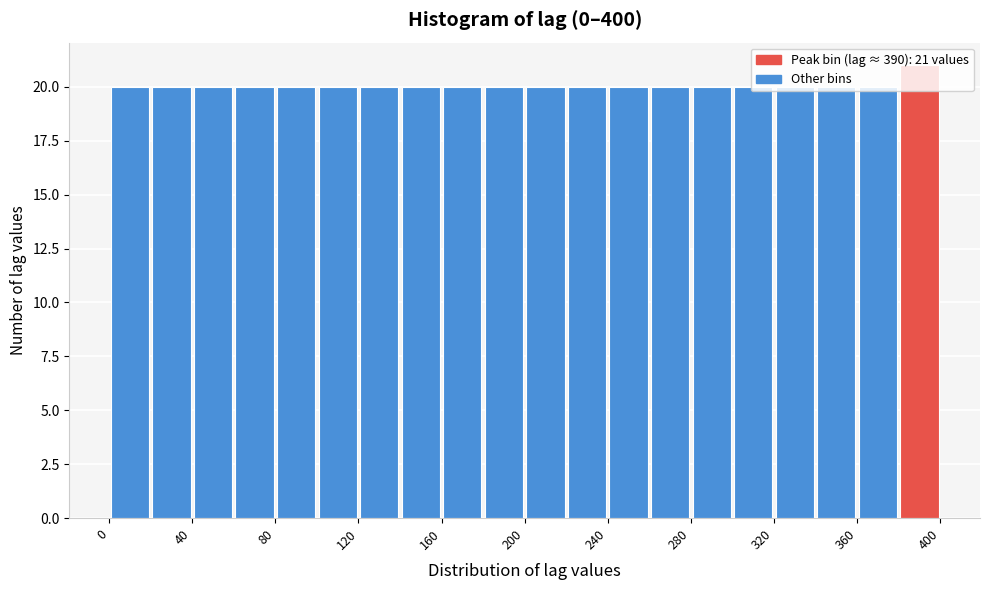

Which range on the x-axis has the tallest bar?

380 to 400